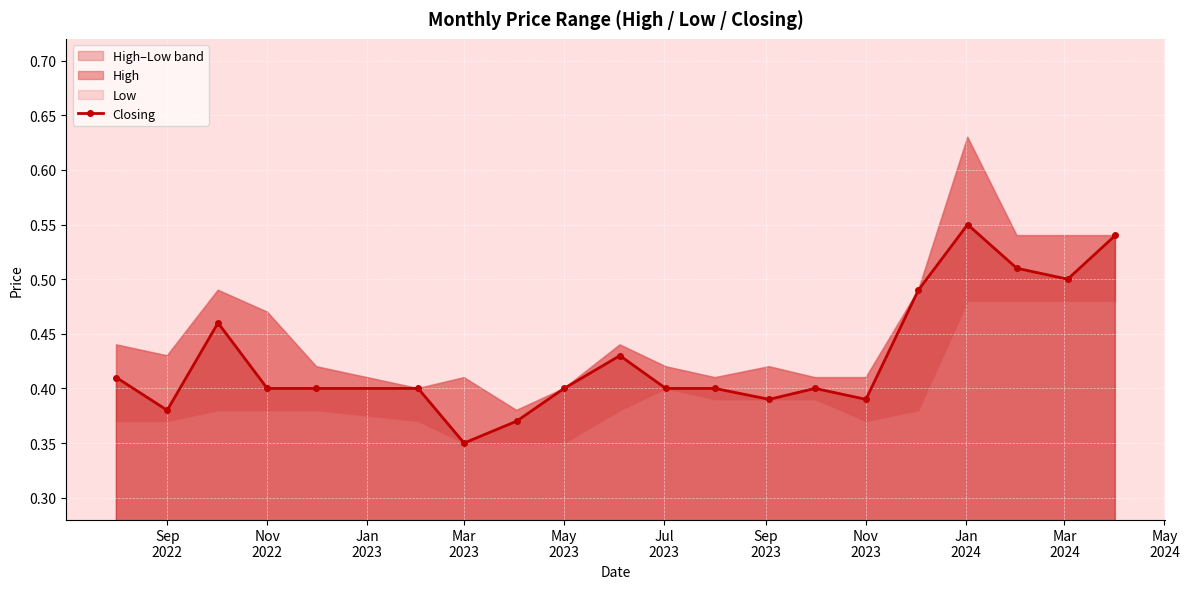

How many points are higher than both their immediate neighbors (excluding endpoints)?

4